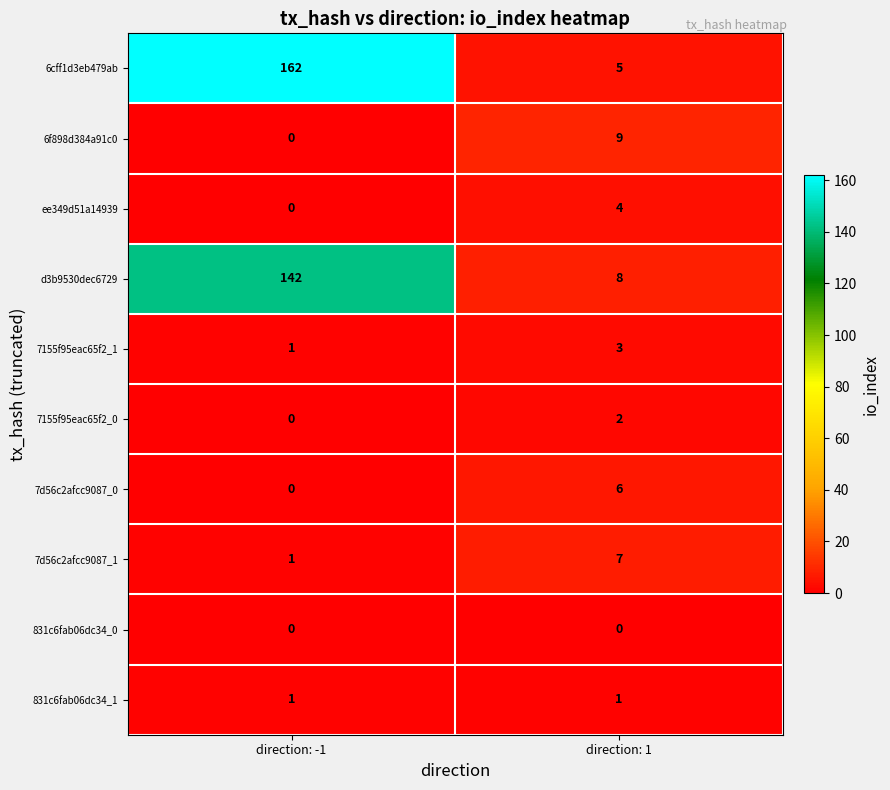

At which label does 6cff1d3eb479ab reach its minimum?

direction: 1